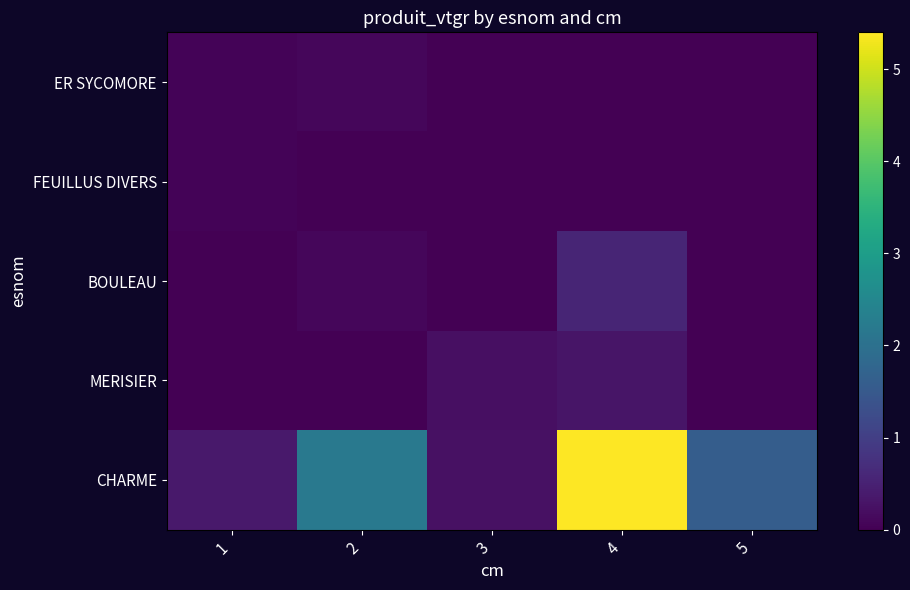

Which has a higher value, 3 or 5?

3